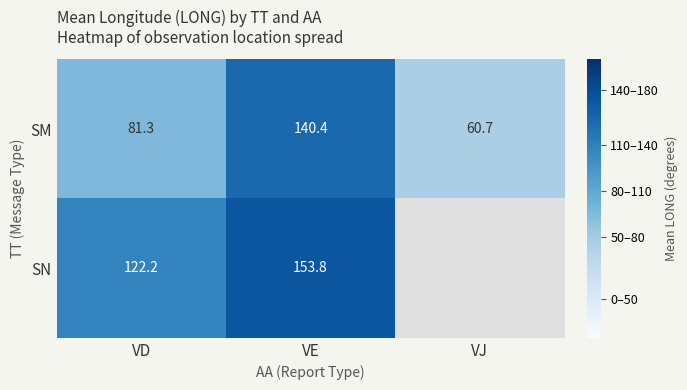

How many data points in SM are above 81?

2